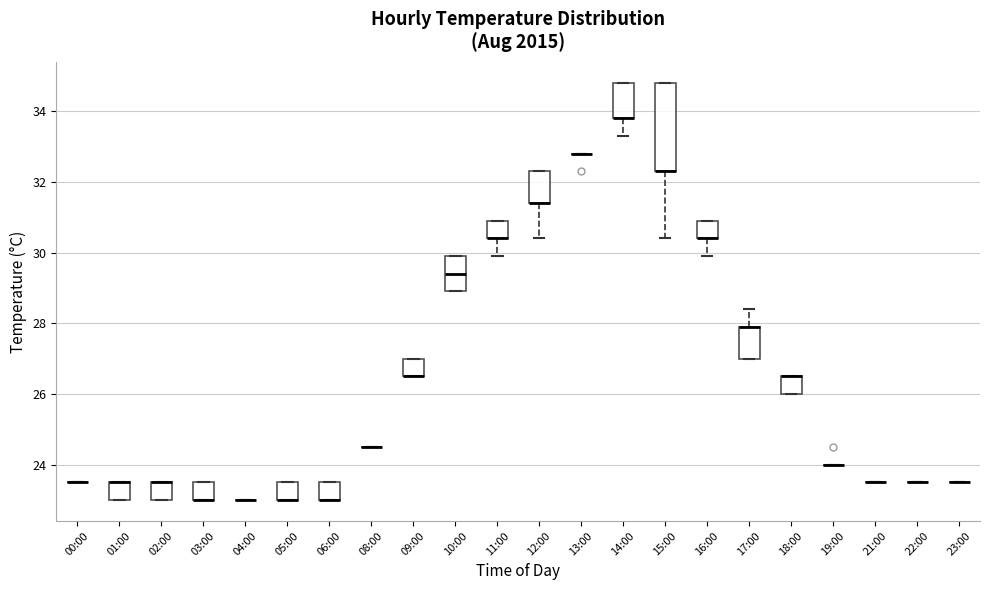

Reading left to right, transcribe this box plot: for each box, give where its median line is, the range the box spans, and where its two whiskers end, as read against the y-axis. The values are not printed on the chart, so give them approximately, as read against the axis.

00:00: box collapsed to a line at 23.6, whiskers 23.6 to 23.6
01:00: median 23.6 (drawn on the box's upper edge), box 23.0 to 23.6, whiskers 23.0 to 23.6
02:00: median 23.6 (drawn on the box's upper edge), box 23.0 to 23.6, whiskers 23.0 to 23.6
03:00: median 23.0 (drawn on the box's lower edge), box 23.0 to 23.6, whiskers 23.0 to 23.6
04:00: box collapsed to a line at 23.0, whiskers 23.0 to 23.0
05:00: median 23.0 (drawn on the box's lower edge), box 23.0 to 23.6, whiskers 23.0 to 23.6
06:00: median 23.0 (drawn on the box's lower edge), box 23.0 to 23.6, whiskers 23.0 to 23.6
08:00: box collapsed to a line at 24.6, whiskers 24.6 to 24.6
09:00: median 26.6 (drawn on the box's lower edge), box 26.6 to 27.0, whiskers 26.6 to 27.0
10:00: median 29.4, box 29.0 to 30.0, whiskers 29.0 to 30.0
11:00: median 30.4 (drawn on the box's lower edge), box 30.4 to 31.0, whiskers 30.0 to 31.0
12:00: median 31.4 (drawn on the box's lower edge), box 31.4 to 32.4, whiskers 30.4 to 32.4
13:00: box collapsed to a line at 32.8, whiskers 32.8 to 32.8
14:00: median 33.8 (drawn on the box's lower edge), box 33.8 to 34.8, whiskers 33.4 to 34.8
15:00: median 32.4 (drawn on the box's lower edge), box 32.4 to 34.8, whiskers 30.4 to 34.8
16:00: median 30.4 (drawn on the box's lower edge), box 30.4 to 31.0, whiskers 30.0 to 31.0
17:00: median 28.0 (drawn on the box's upper edge), box 27.0 to 28.0, whiskers 27.0 to 28.4
18:00: median 26.6 (drawn on the box's upper edge), box 26.0 to 26.6, whiskers 26.0 to 26.6
19:00: box collapsed to a line at 24.0, whiskers 24.0 to 24.0
21:00: box collapsed to a line at 23.6, whiskers 23.6 to 23.6
22:00: box collapsed to a line at 23.6, whiskers 23.6 to 23.6
23:00: box collapsed to a line at 23.6, whiskers 23.6 to 23.6